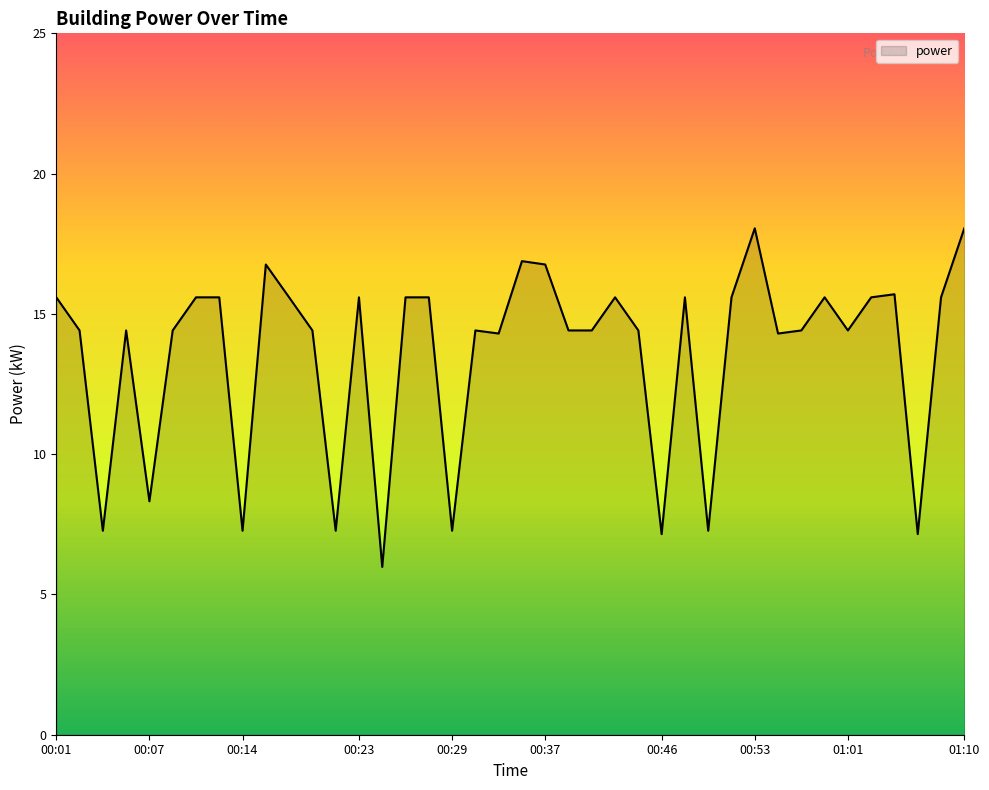

What is the difference between the maximum and minimum values?

12.1